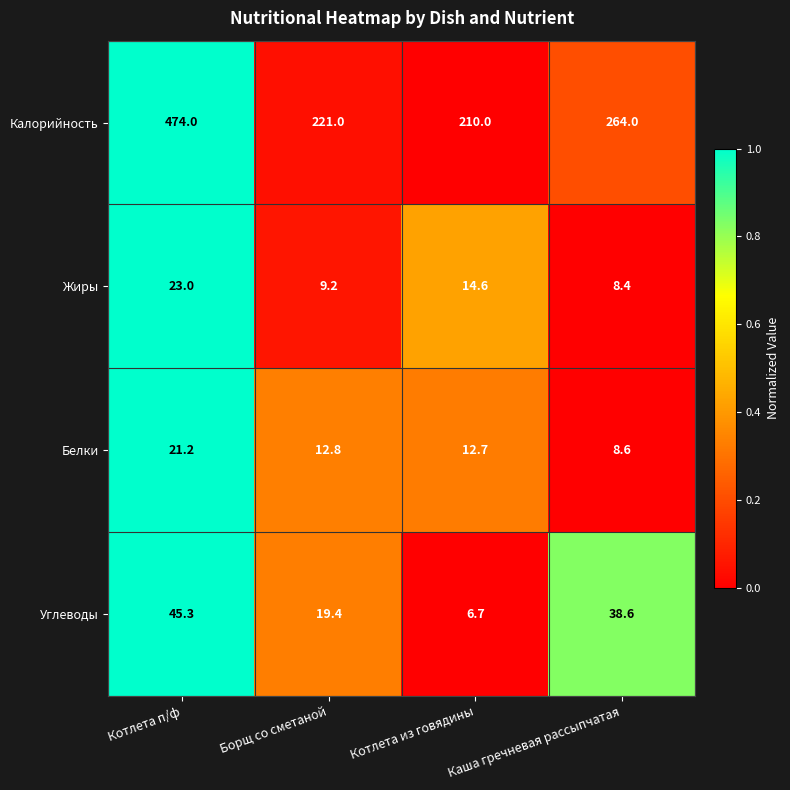

What is the difference between the maximum and minimum values in the Белки series?

12.6